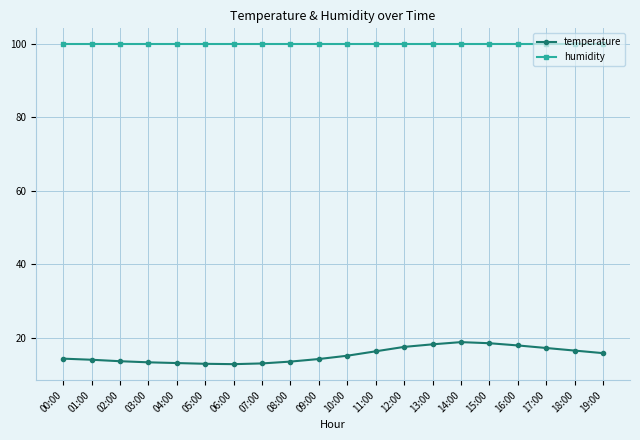

Does the chart have visible grid lines?

Yes